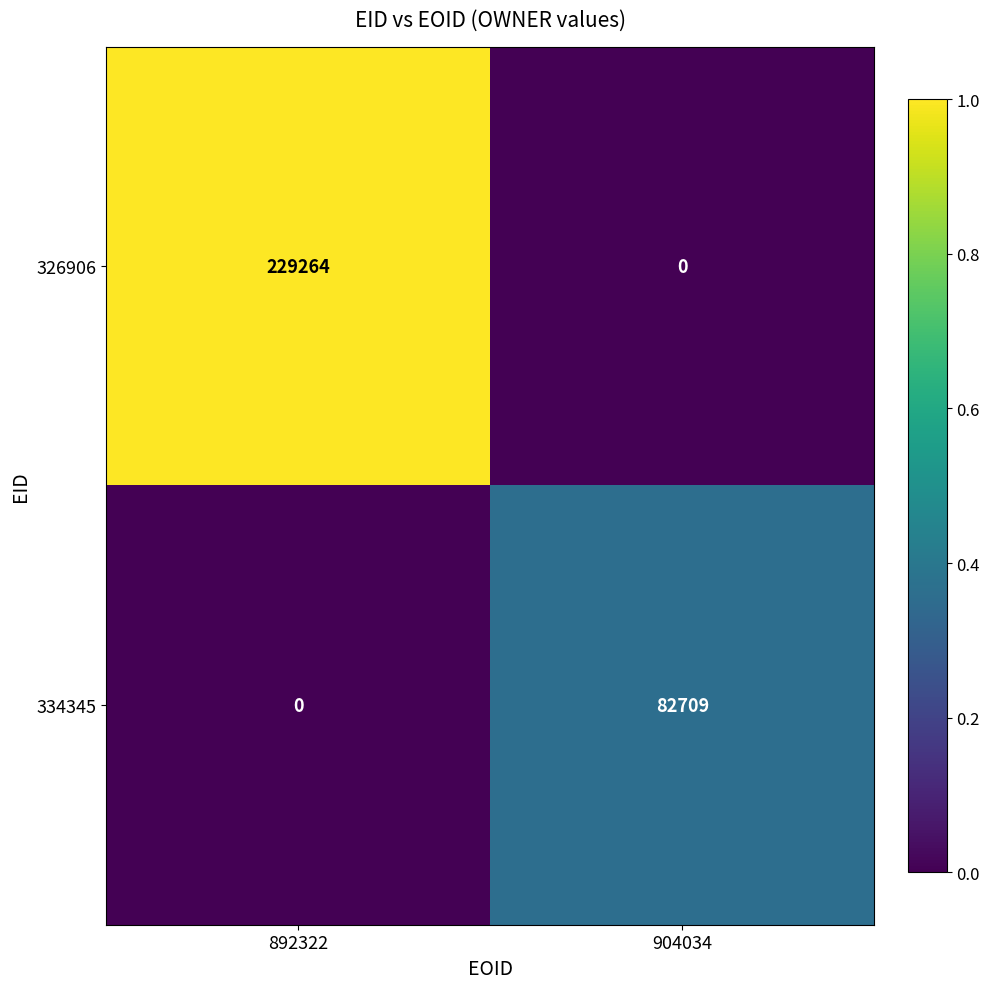

What is the sum of all 334345 values?

82709